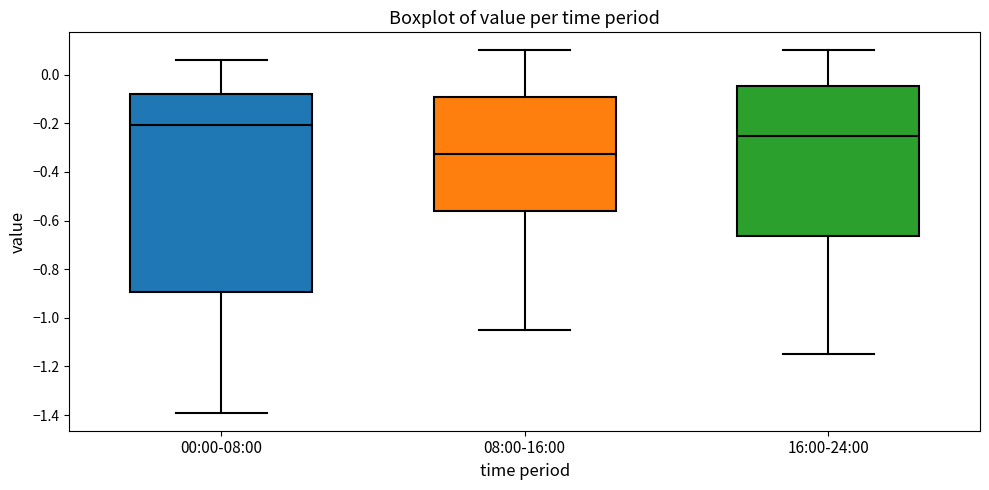

Reading left to right, read every box against the y-axis: the position of its median line, the range the box covers, and the ends of its whiskers. The values are not printed on the chart, so give them approximately, as read against the axis.

00:00-08:00: median -0.20, box -0.90 to -0.08, whiskers -1.38 to 0.06
08:00-16:00: median -0.32, box -0.56 to -0.08, whiskers -1.04 to 0.10
16:00-24:00: median -0.24, box -0.66 to -0.04, whiskers -1.14 to 0.10